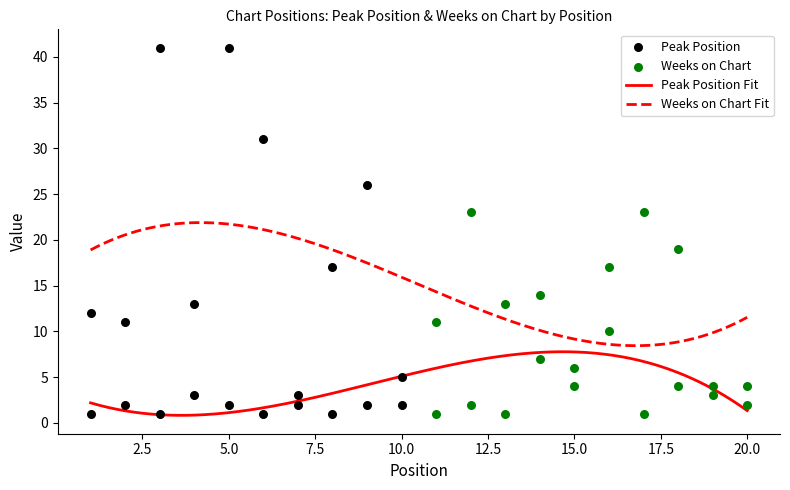

True or false: Peak Position Fit and Weeks on Chart Fit intersect in this chart.

False